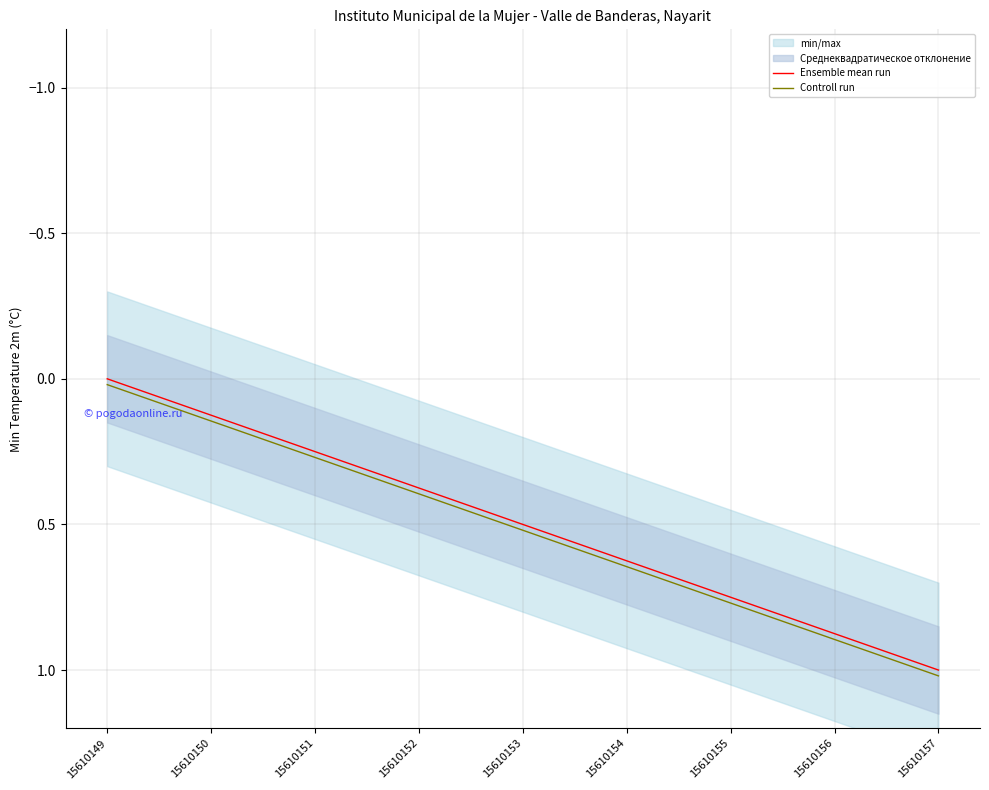

True or false: Ensemble mean run and Controll run cross at least once.

False